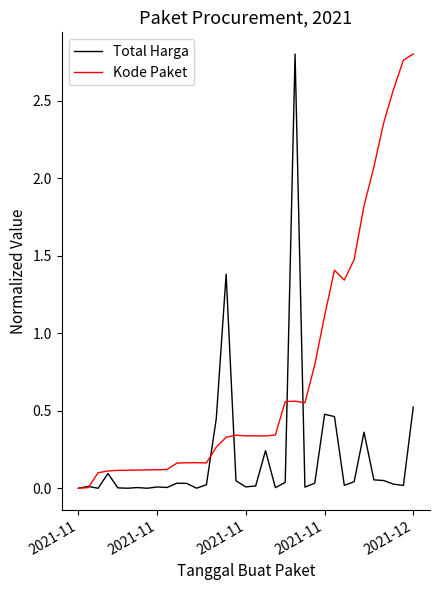

How many lines are shown in the chart?

2